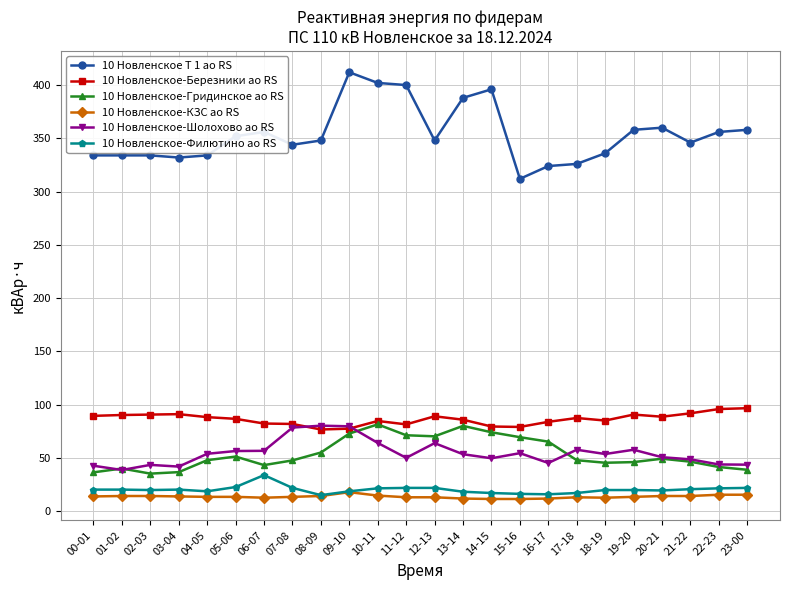

Read the 10 Новленское-Березники ао RS value at 11-12.

81.6